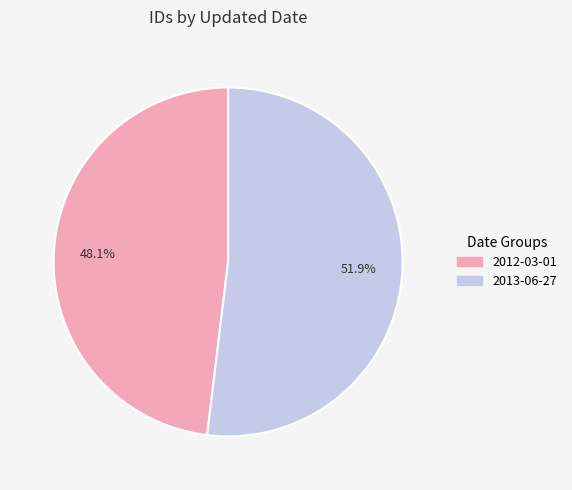

To the nearest percent, what is the difference between the 2013-06-27 and 2012-03-01 slice percentages?

4%